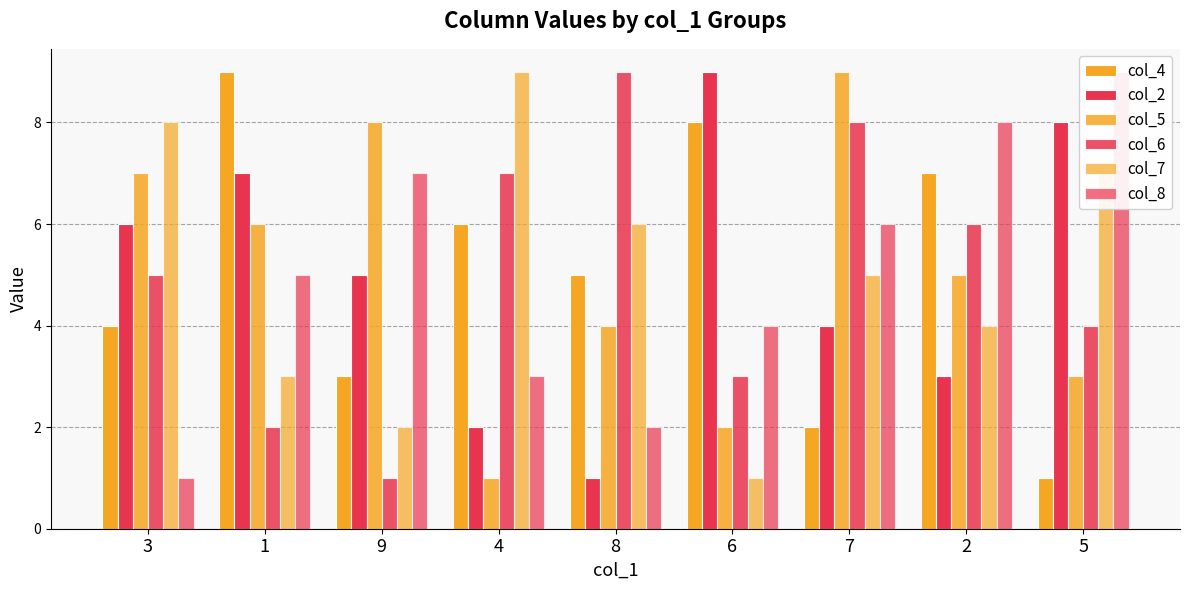

Is it true that col_2 equals 6 at 3?

True